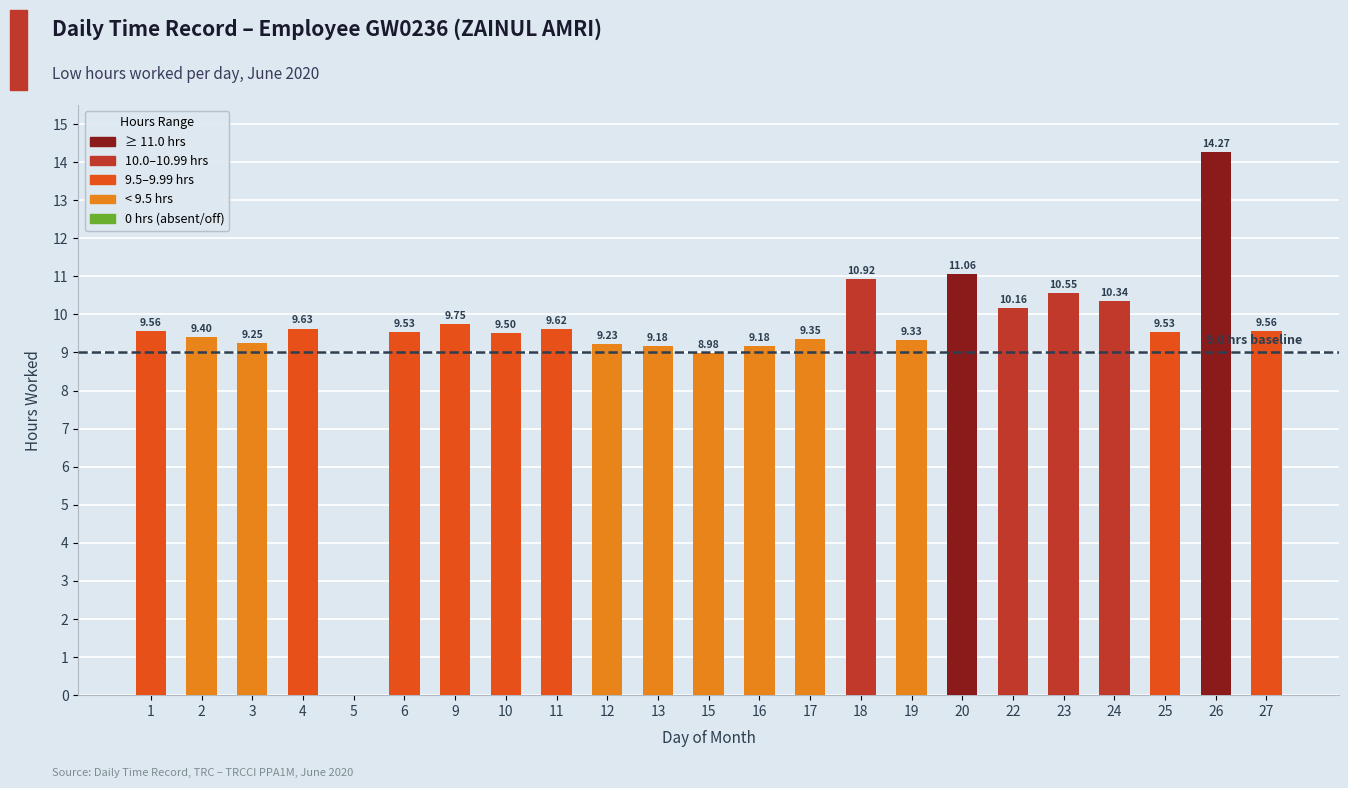

What is the sum of all values?

217.9